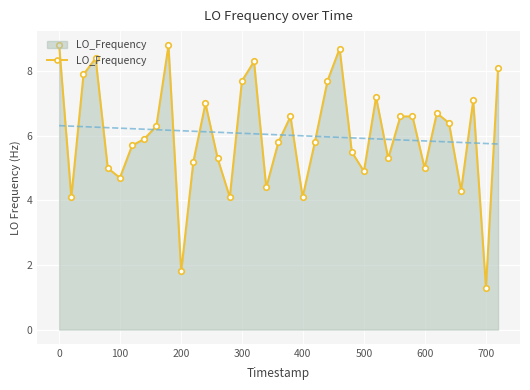

How many interior local valleys (lower than both neighbors) does the data have?

11